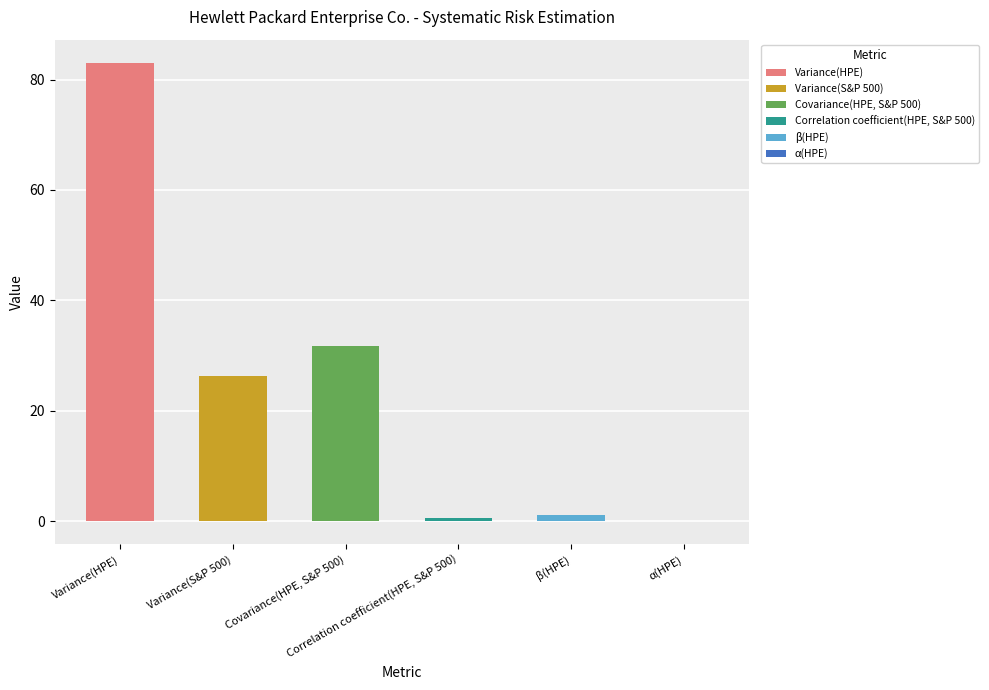

What is the change in value from Correlation coefficient(HPE, S&P 500) to α(HPE)?

-0.7